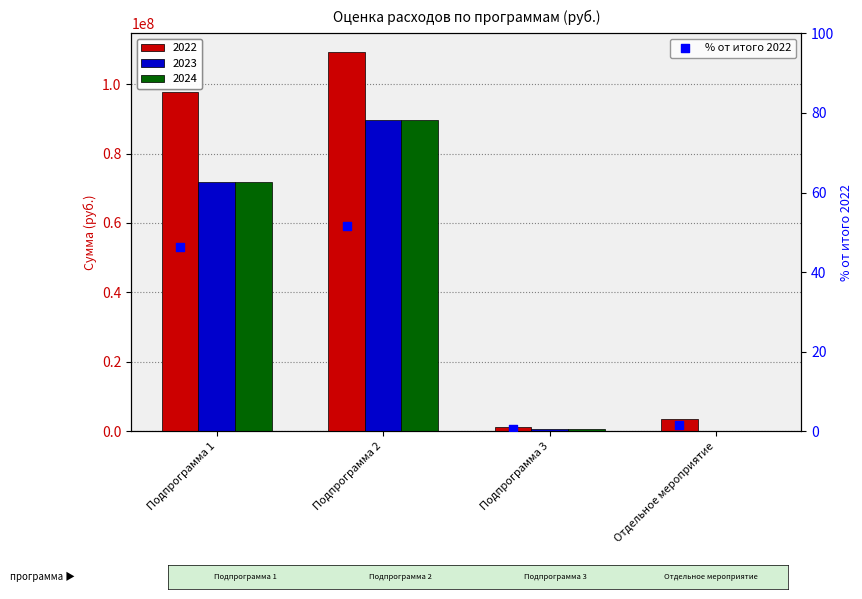

What is the change in value from Подпрограмма 2 to Отдельное мероприятие?

-49.9